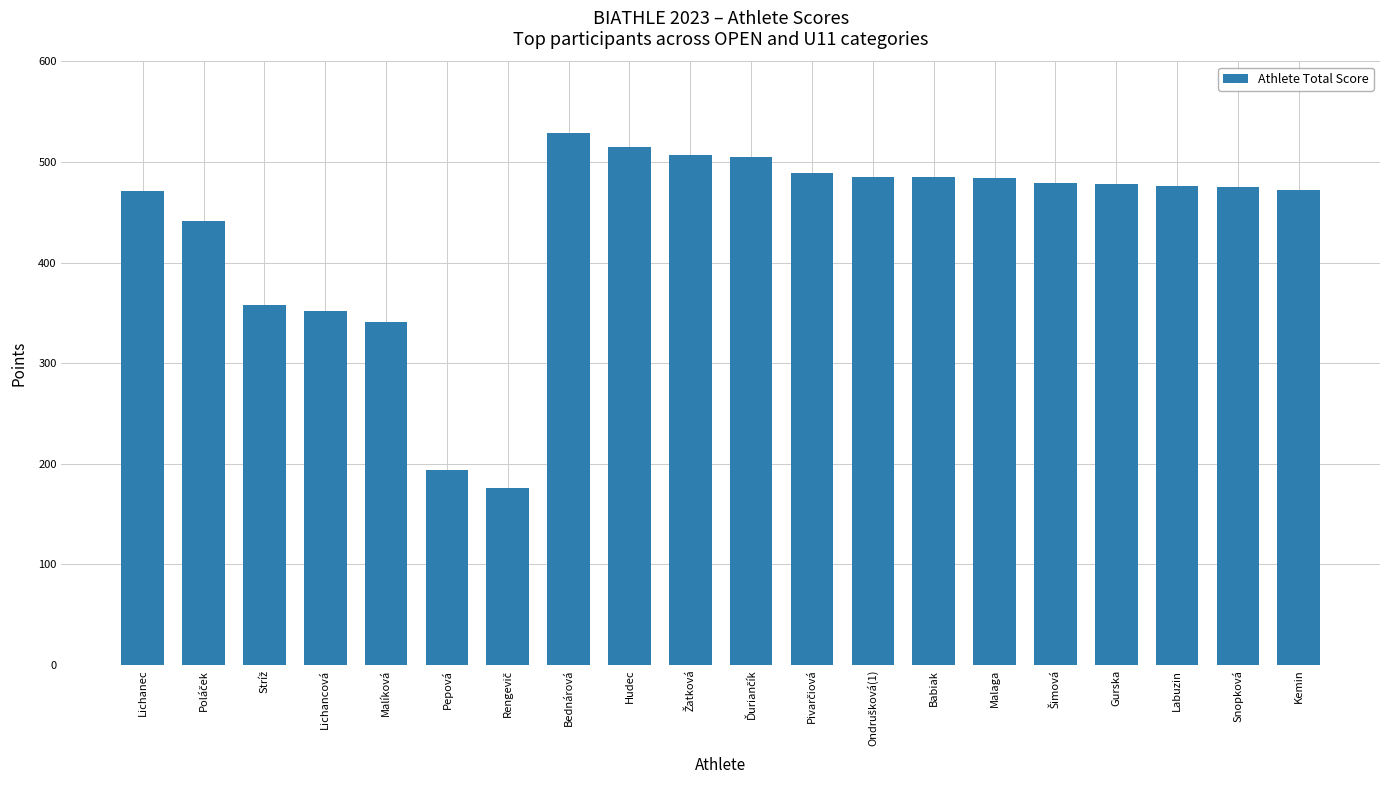

What is the smallest value displayed?

176